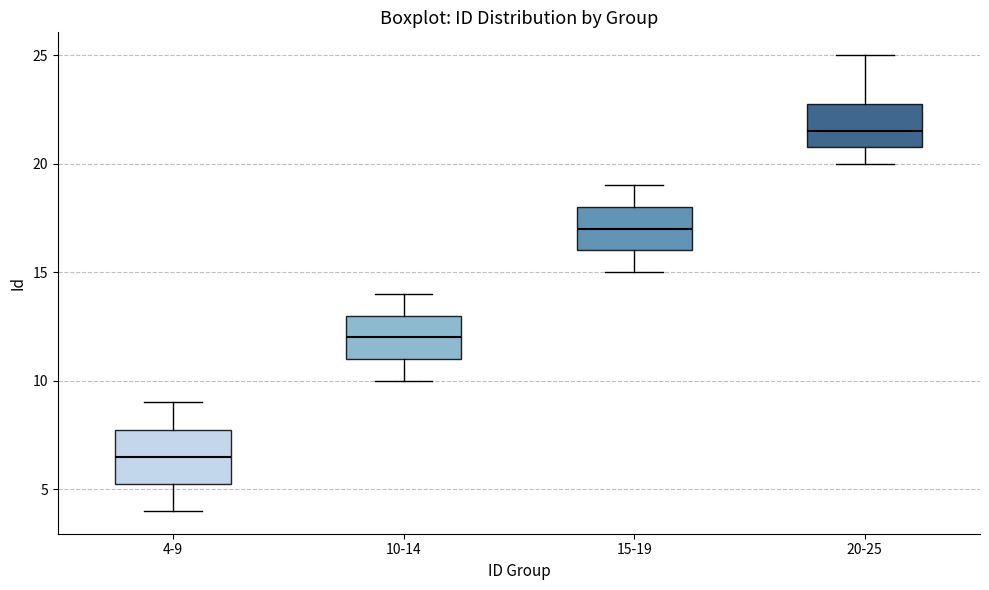

Reading left to right, read every box against the y-axis: the position of its median line, the range the box covers, and the ends of its whiskers. The values are not printed on the chart, so give them approximately, as read against the axis.

4-9: median 6.5, box 5.5 to 8.0, whiskers 4.0 to 9.0
10-14: median 12.0, box 11.0 to 13.0, whiskers 10.0 to 14.0
15-19: median 17.0, box 16.0 to 18.0, whiskers 15.0 to 19.0
20-25: median 21.5, box 21.0 to 23.0, whiskers 20.0 to 25.0